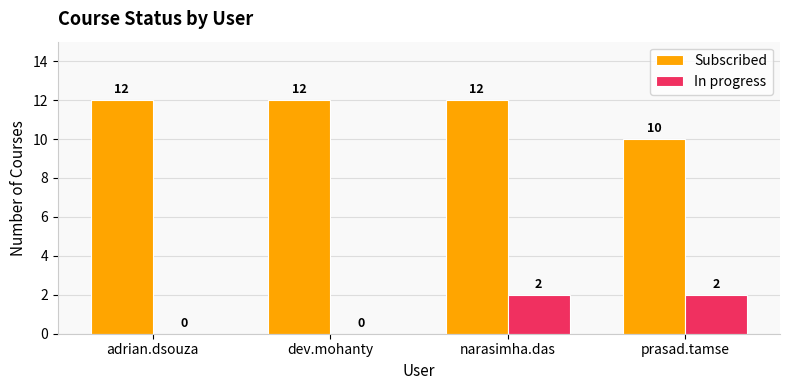

Are the bars horizontal?

No